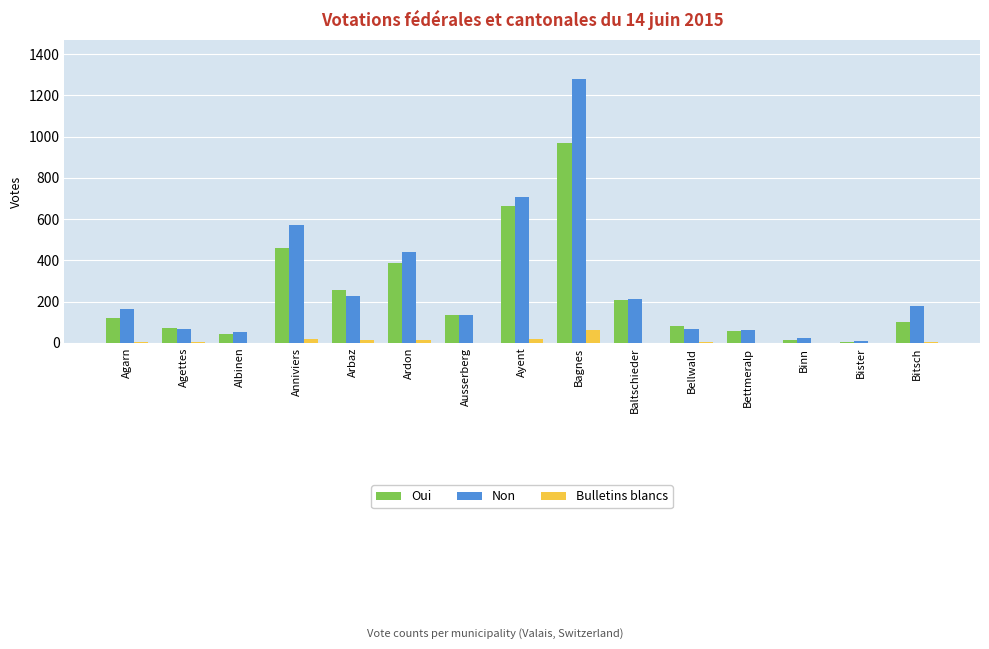

What is the total value across all series at Anniviers?

1046